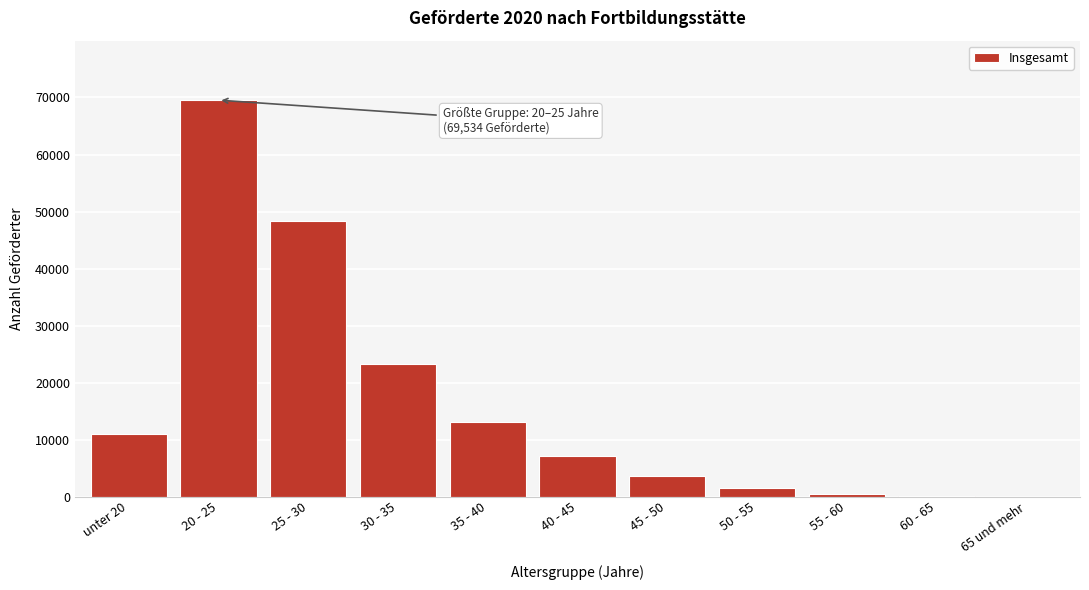

Where is the data nearest to the value 34773?

30 - 35